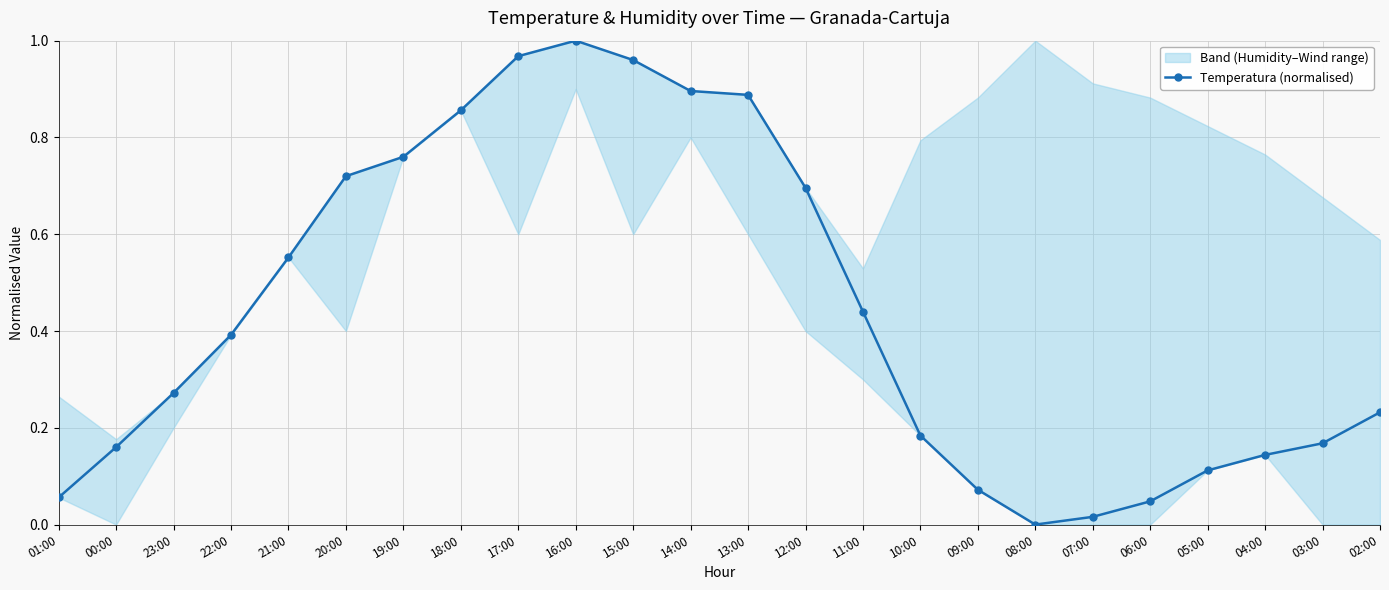

Reading left to right, list all the values displayed in this chart.

01:00=0.1	00:00=0.2	23:00=0.3	22:00=0.4	21:00=0.6	20:00=0.7	19:00=0.8	18:00=0.9	17:00=1.0	16:00=1.0	15:00=1.0	14:00=0.9	13:00=0.9	12:00=0.7	11:00=0.4	10:00=0.2	09:00=0.1	08:00=0.0	07:00=0.0	06:00=0.0	05:00=0.1	04:00=0.1	03:00=0.2	02:00=0.2